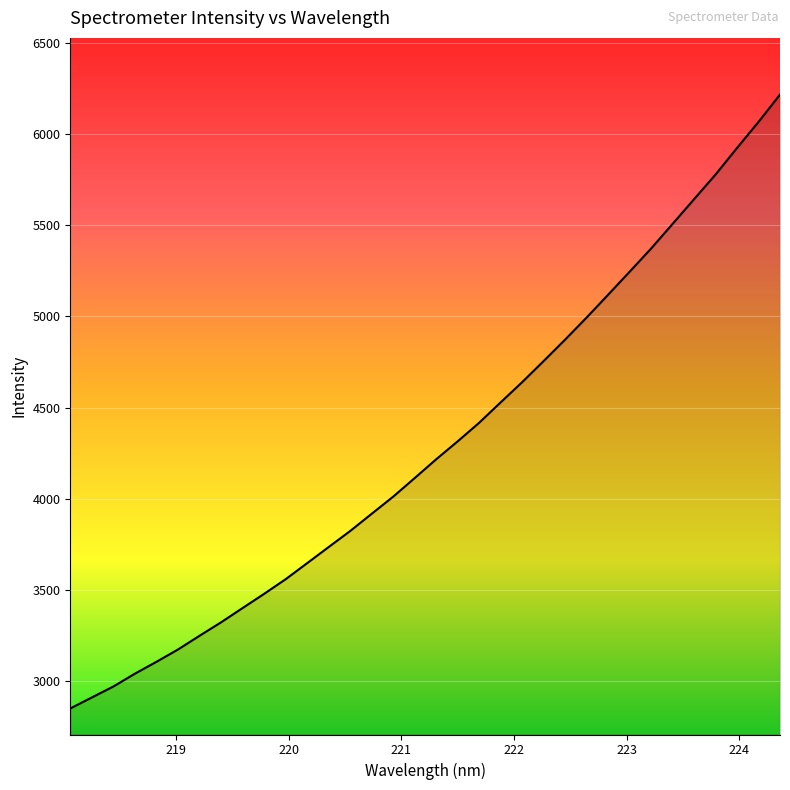

What is the greatest value displayed?

6215.1